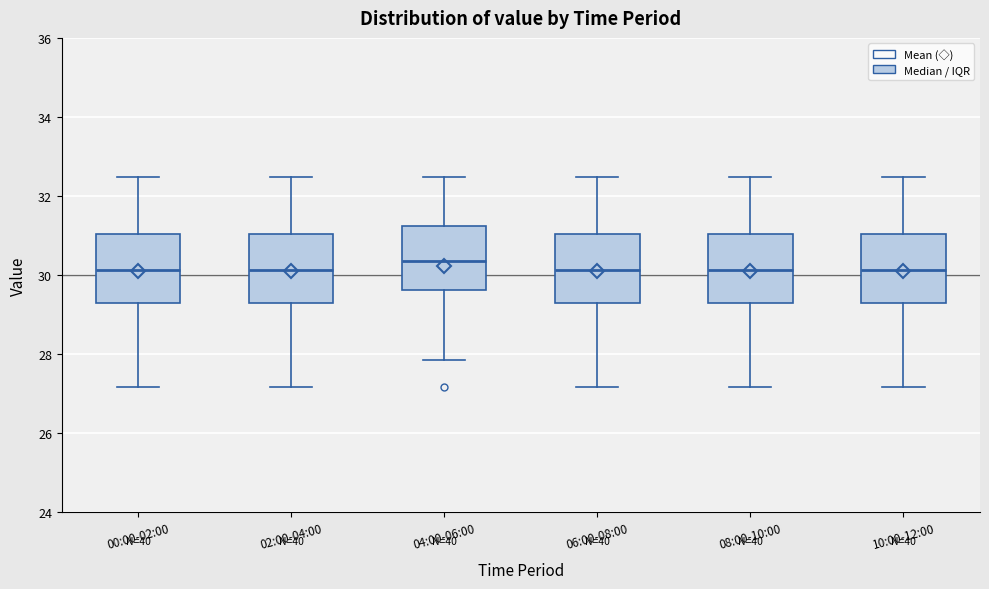

Where is the upper edge of the box for 00:00-02:00 on the y-axis? The values are not printed on the chart, so give them approximately, as read against the axis.

31.0